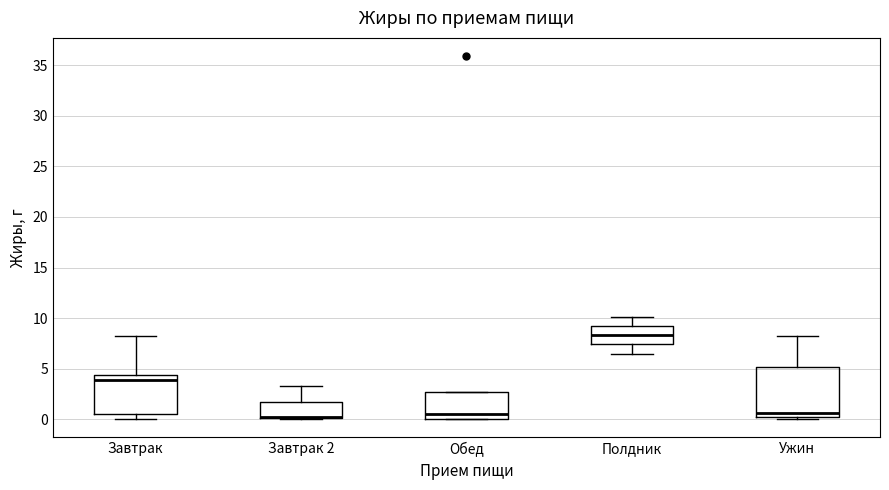

Where is the lower edge of the box for Обед on the y-axis? The values are not printed on the chart, so give them approximately, as read against the axis.

0.0